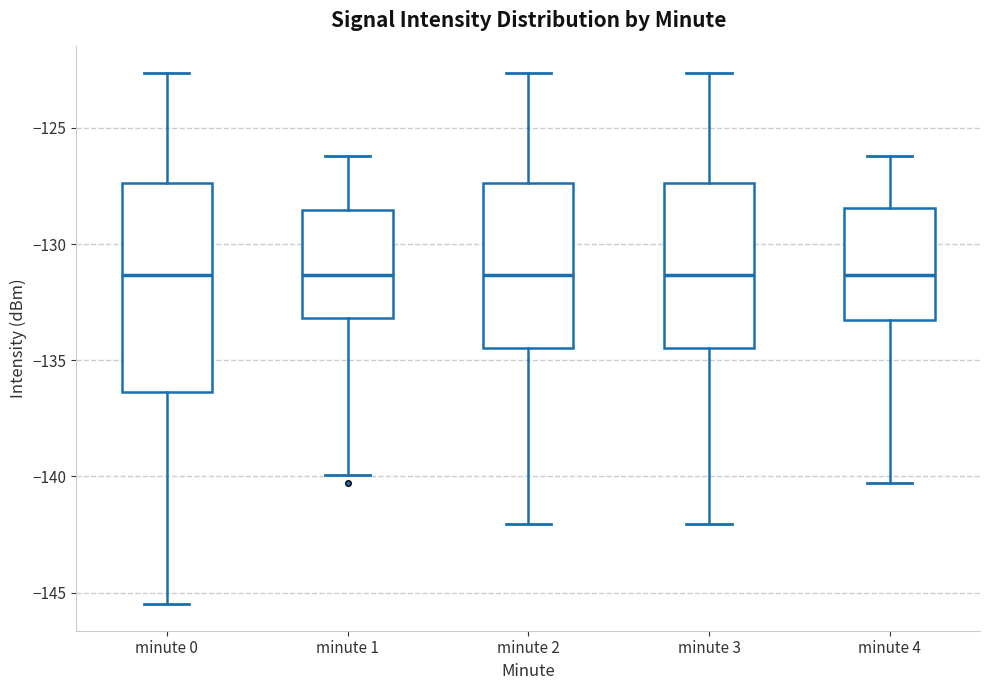

Reading left to right, read every box against the y-axis: the position of its median line, the range the box covers, and the ends of its whiskers. The values are not printed on the chart, so give them approximately, as read against the axis.

minute 0: median -131.5, box -136.5 to -127.5, whiskers -145.5 to -122.5
minute 1: median -131.5, box -133.0 to -128.5, whiskers -140.0 to -126.0
minute 2: median -131.5, box -134.5 to -127.5, whiskers -142.0 to -122.5
minute 3: median -131.5, box -134.5 to -127.5, whiskers -142.0 to -122.5
minute 4: median -131.5, box -133.5 to -128.5, whiskers -140.5 to -126.0